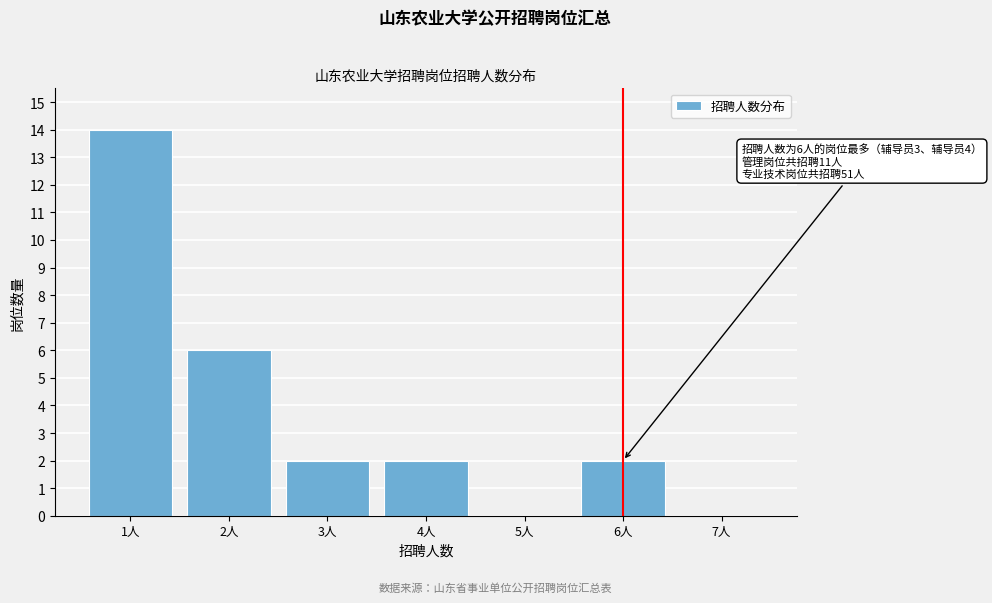

Reading right to left, transcribe all the data shown in this chart.

7人=0	6人=2	5人=0	4人=2	3人=2	2人=6	1人=14